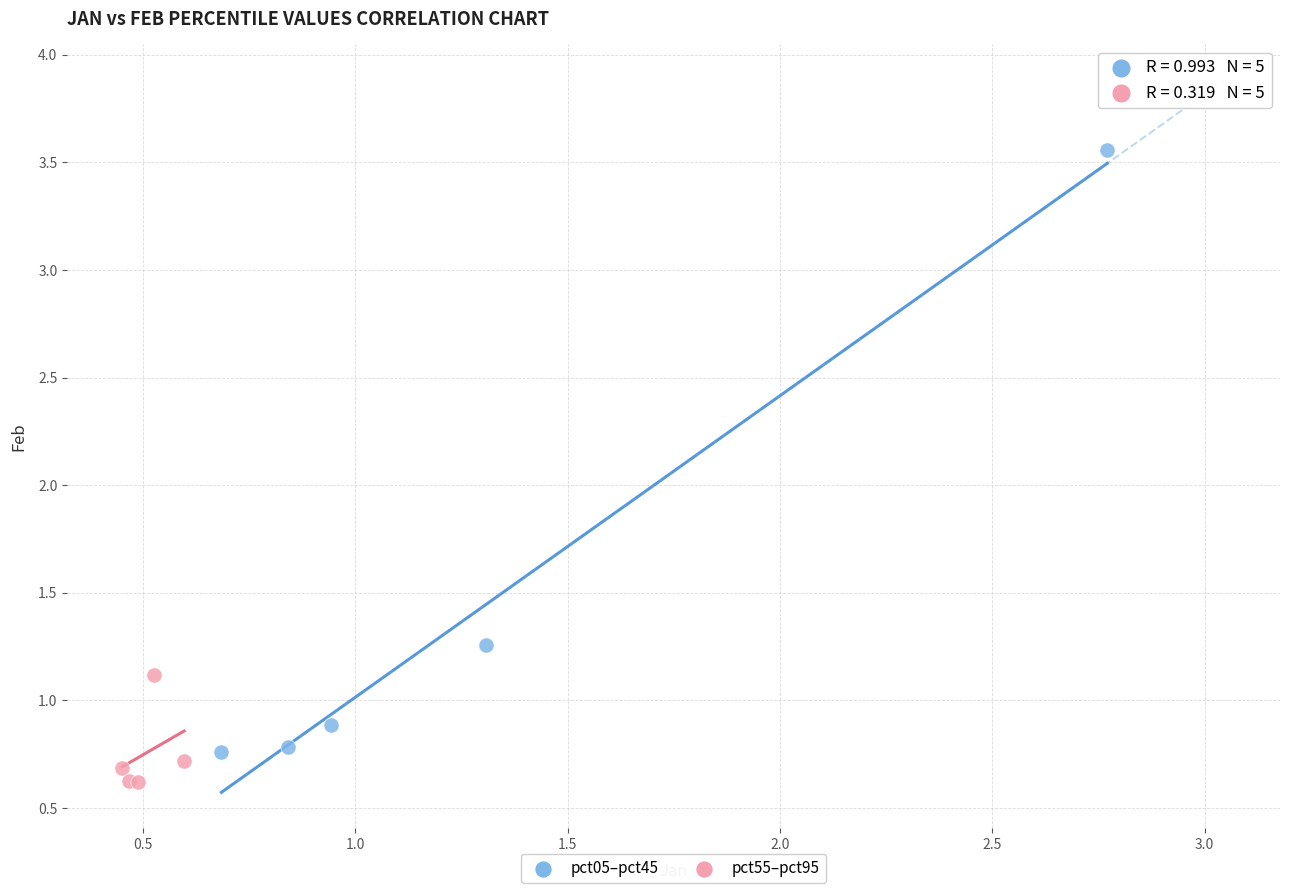

Which series has the widest spread of Y values?

pct05–pct45